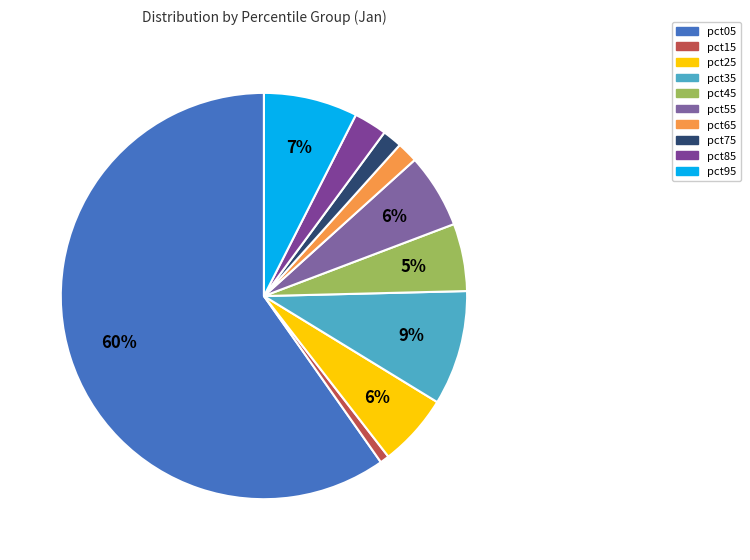

How many segments does this pie chart have?

10